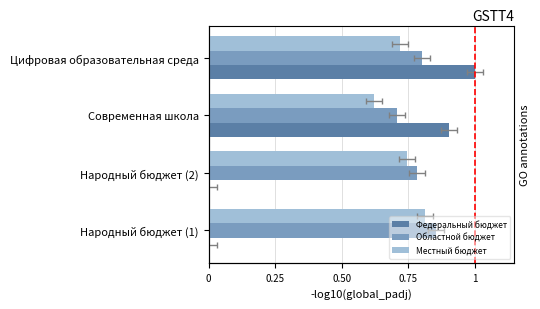

What is the difference between the highest and lowest values at Цифровая образовательная среда?

0.3